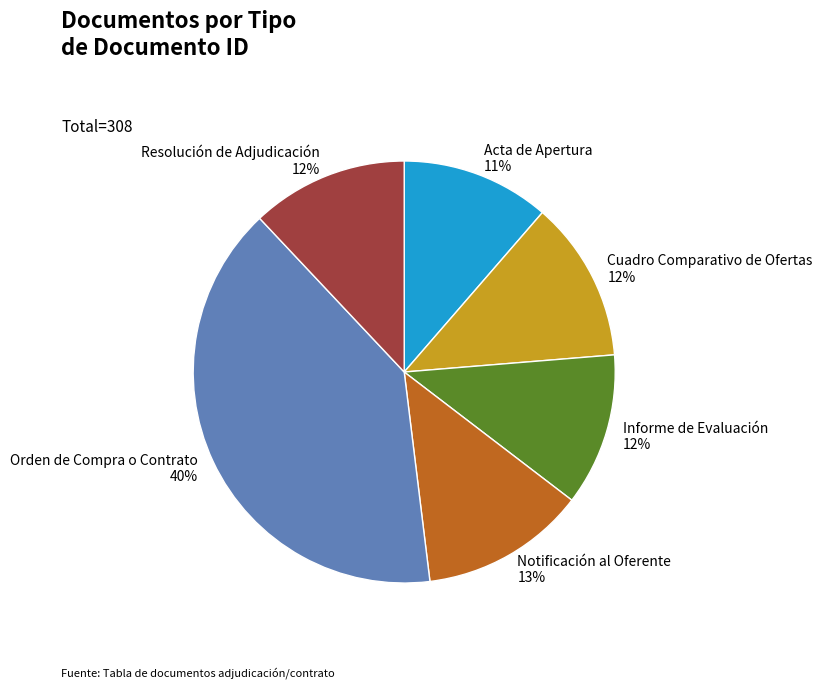

Do Cuadro Comparativo de Ofertas and Orden de Compra o Contrato together represent more than half of the pie?

Yes